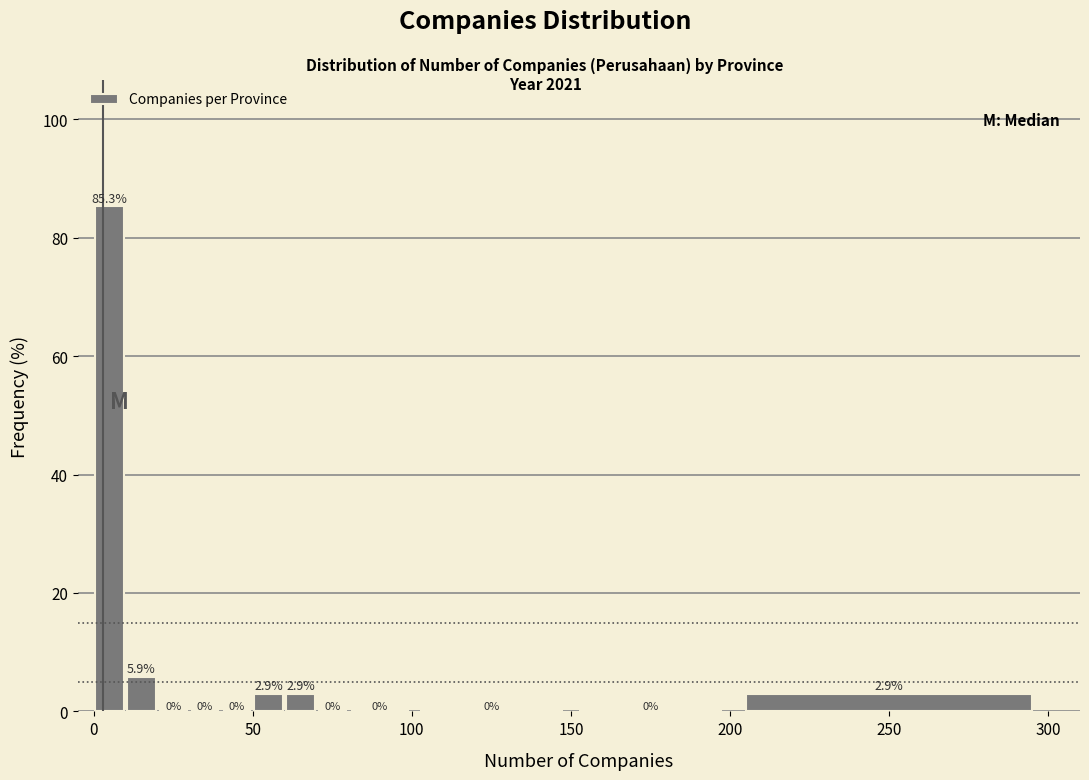

Read against the x-axis, roughly where is the centre of the tallest bar?

5